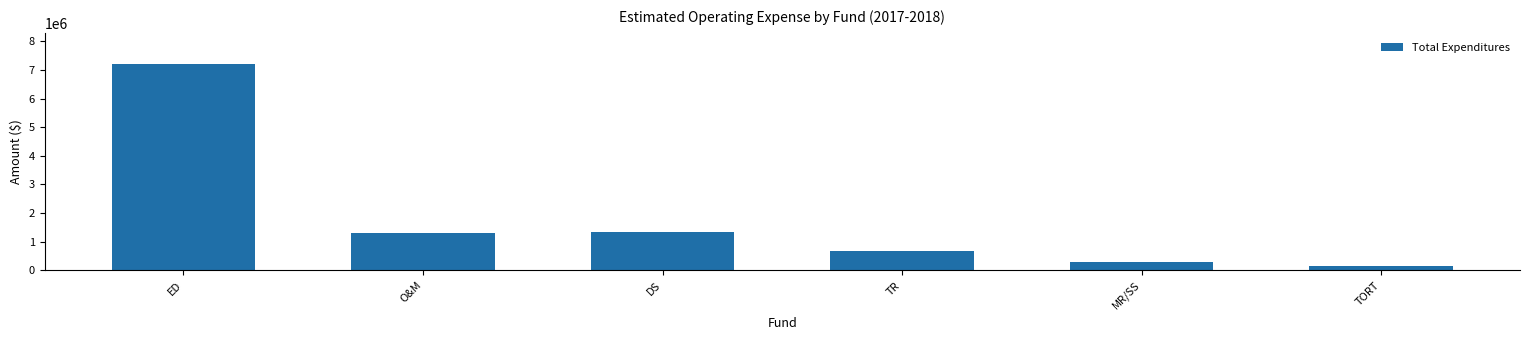

The chart shows a value of 9918419 at ED. True or false?

False